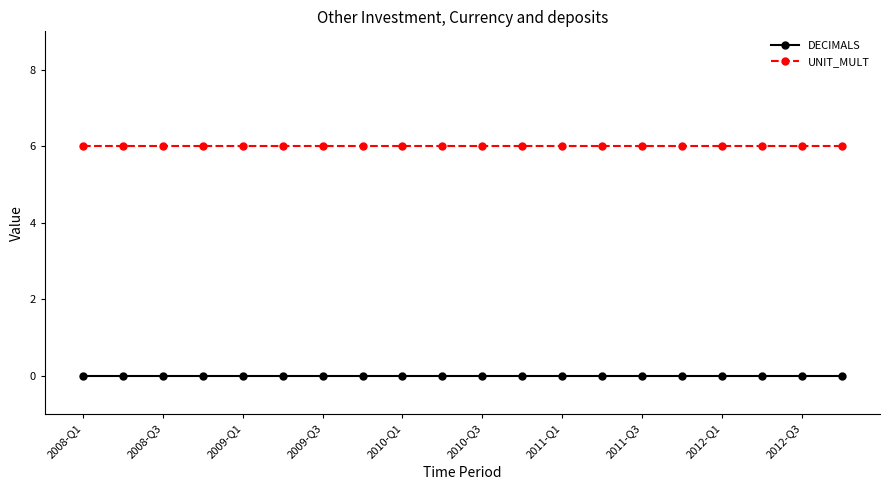

Rank the series by their average value, from lowest to highest.

DECIMALS, UNIT_MULT